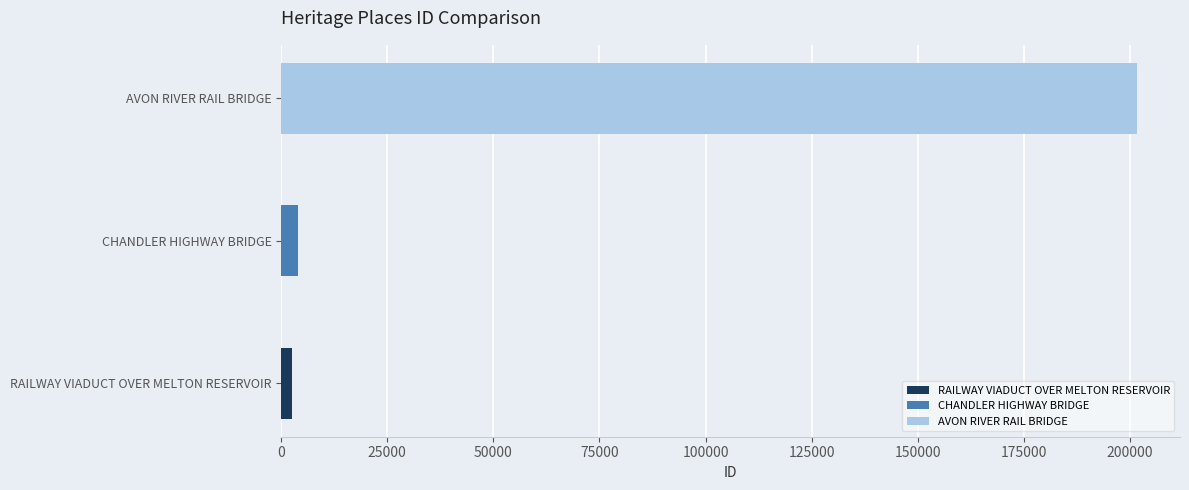

The value at RAILWAY VIADUCT OVER MELTON RESERVOIR is 732. True or false?

False